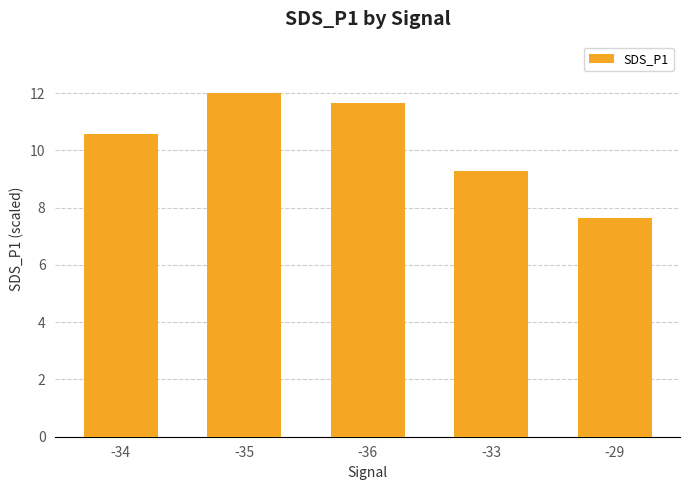

Reading left to right, list all the values displayed in this chart.

10.6	12.0	11.6	9.3	7.6